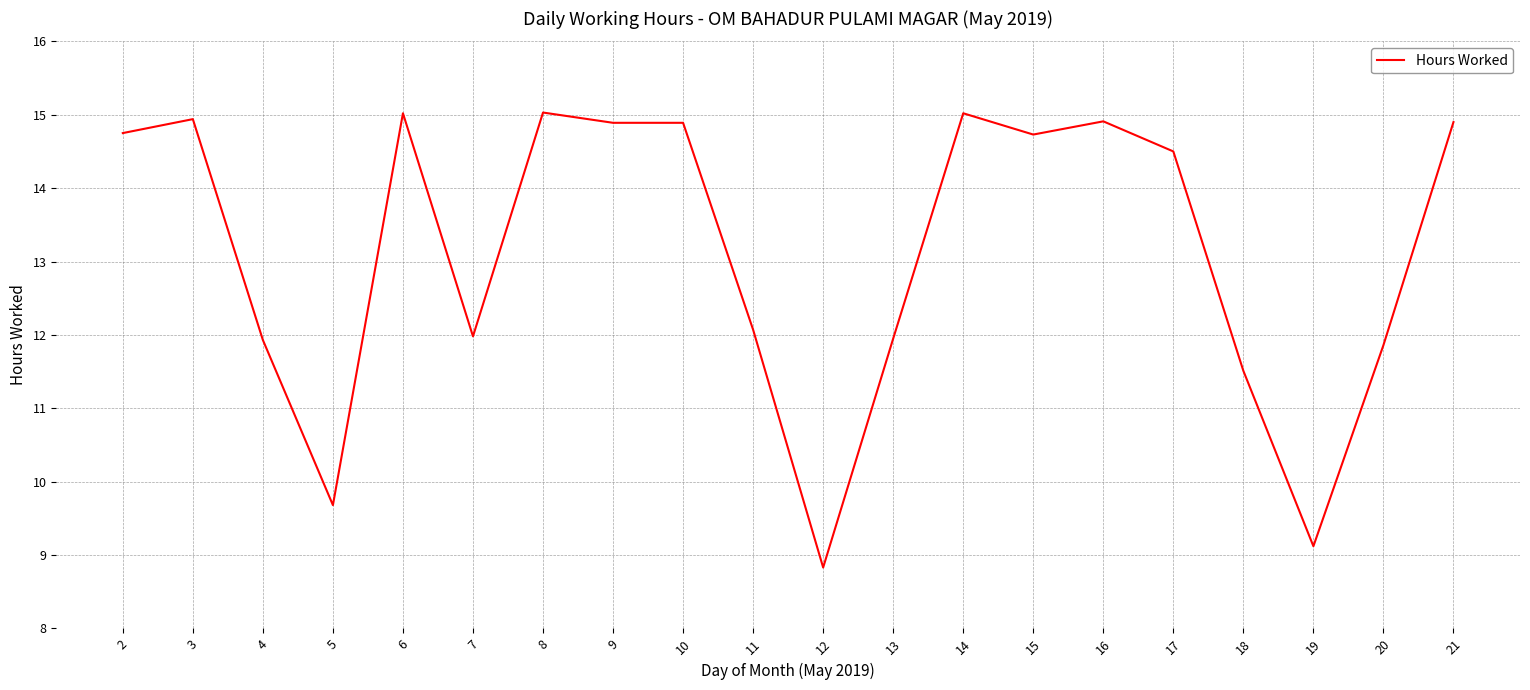

Approximately how many times larger is the value at 14 compared to 5?

1.6